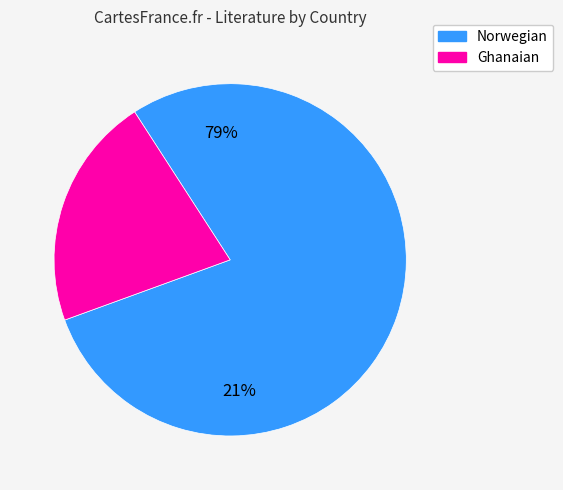

Count the number of slices in the pie.

2